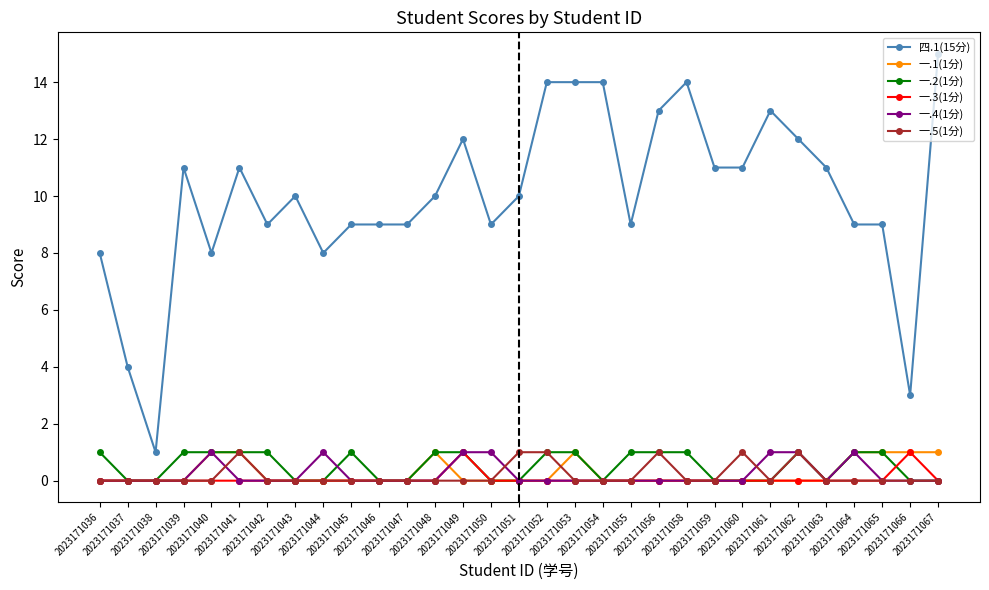

True or false: 一.5(1分) has more than 1 interior local peaks.

True